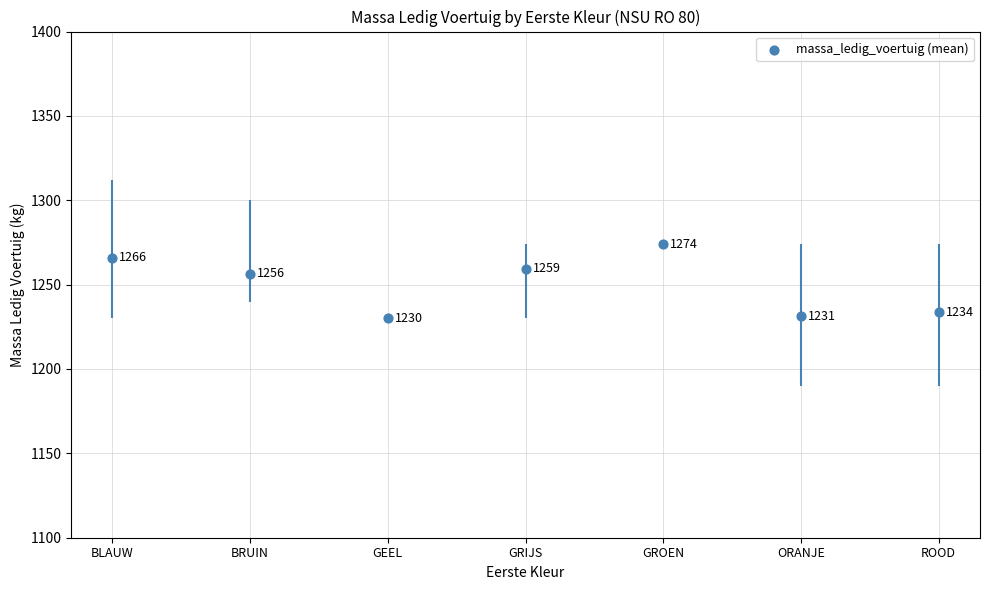

What is the ratio of the value at GRIJS to the value at ORANJE?

1.0